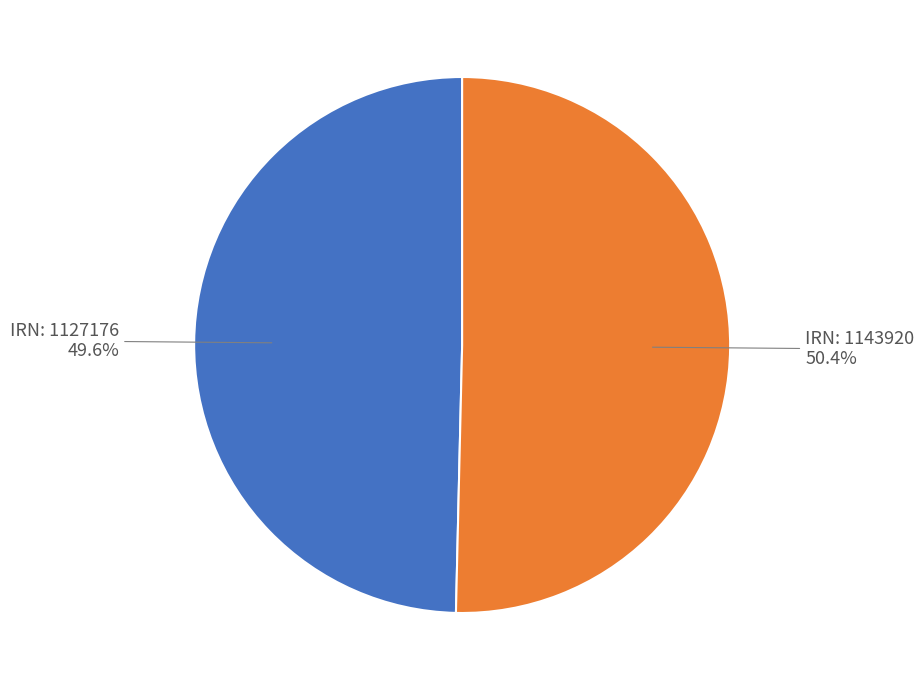

Is there any slice that represents more than half of the pie?

Yes